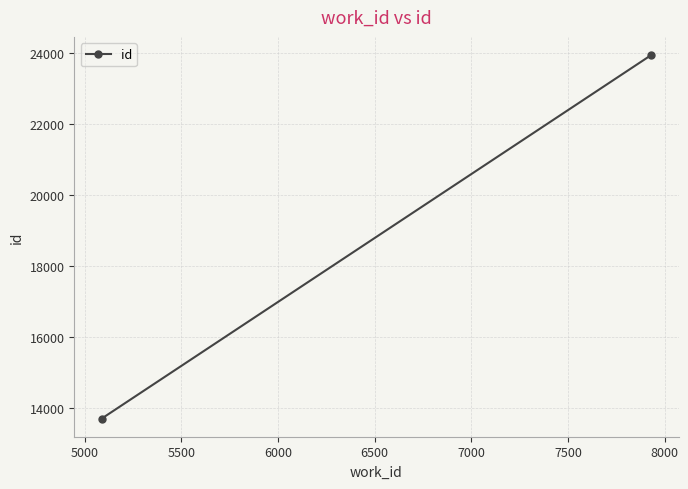

What is the value of the 2nd point from the left?

23941